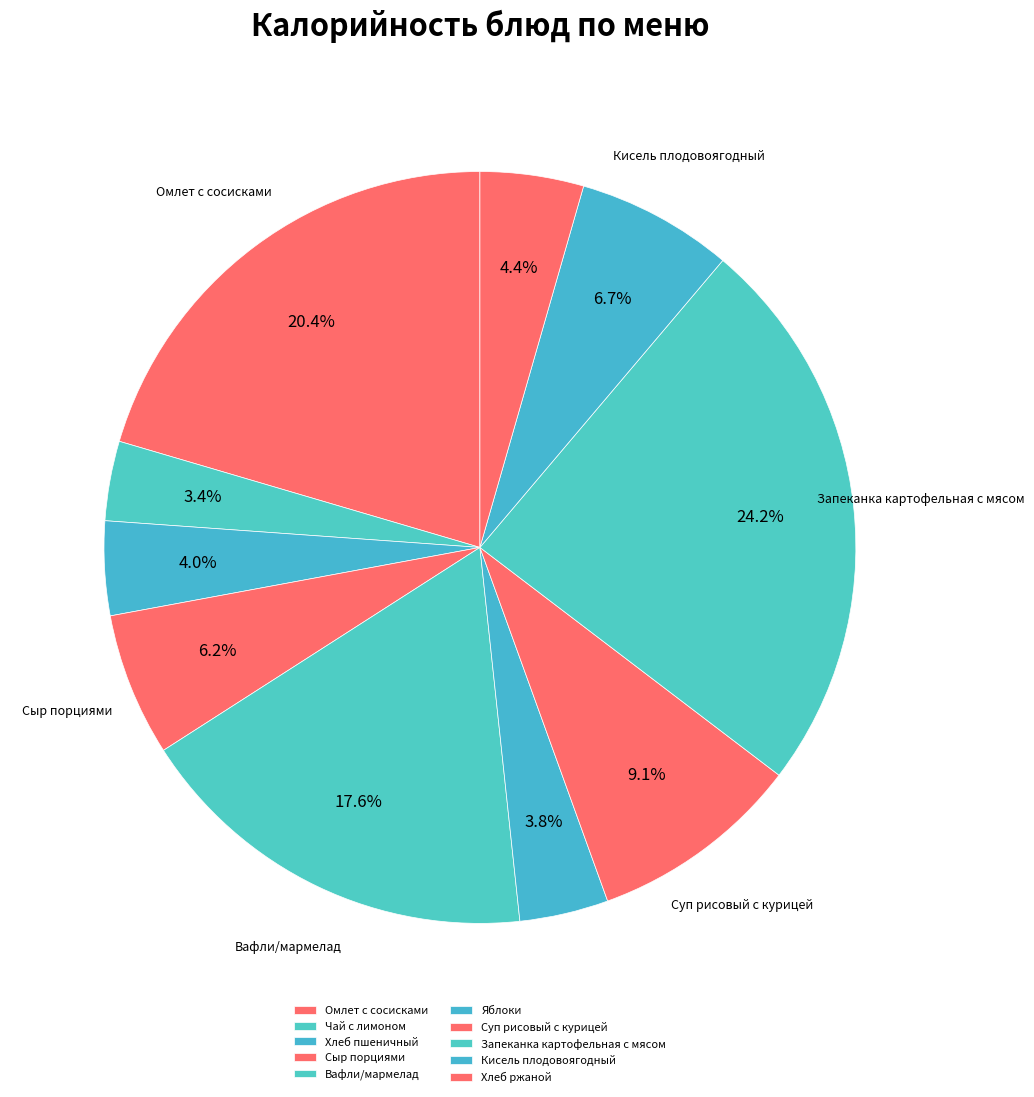

To the nearest percent, what is the average slice percentage?

10%